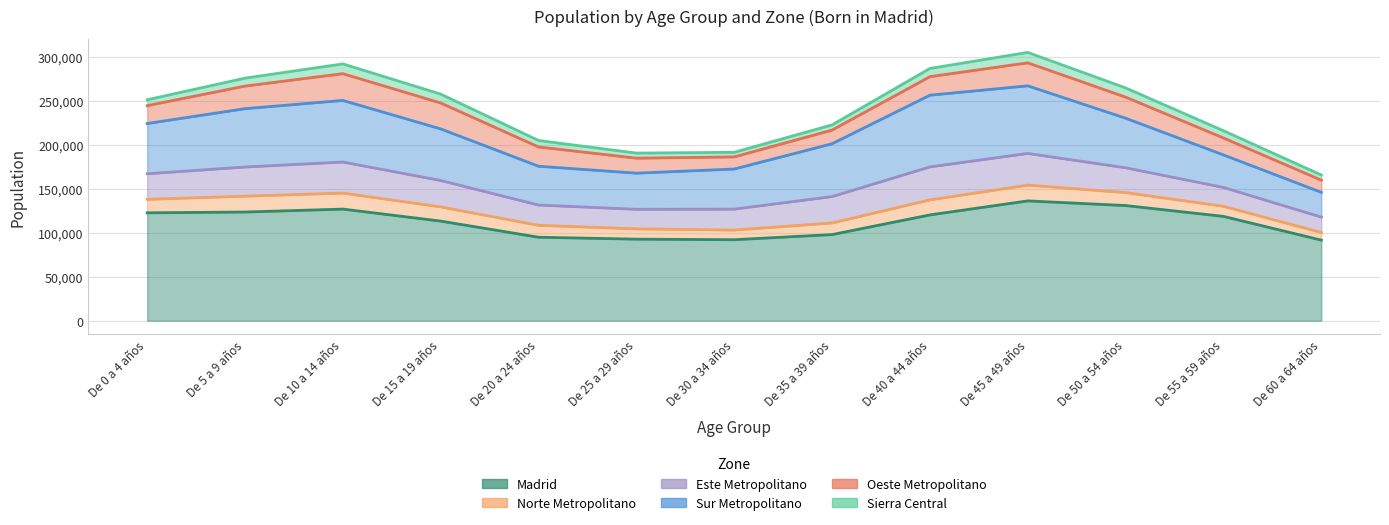

True or false: Madrid and Norte Metropolitano intersect in this chart.

False